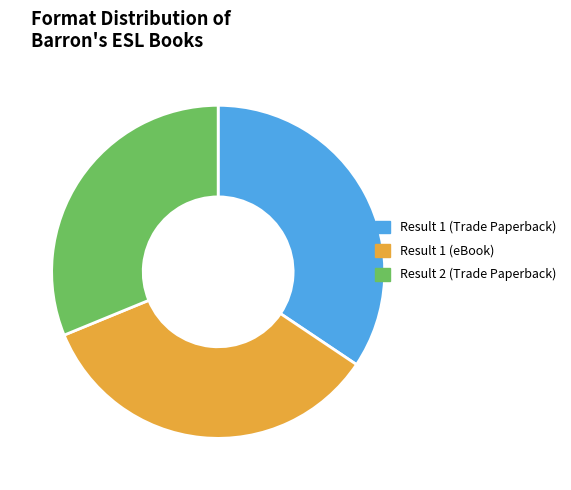

What is the smallest slice in the pie chart?

Result 2 (Trade Paperback)